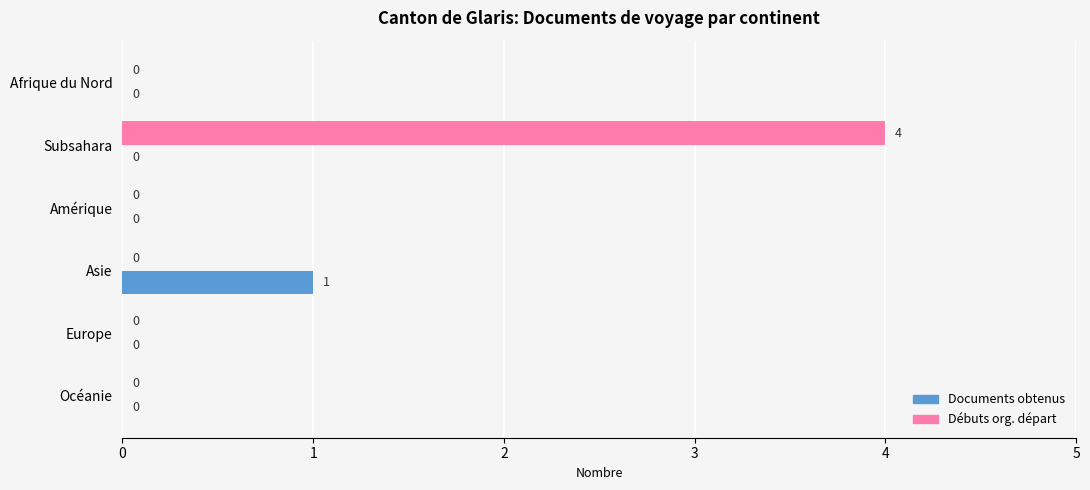

How many data points does each series have?

6